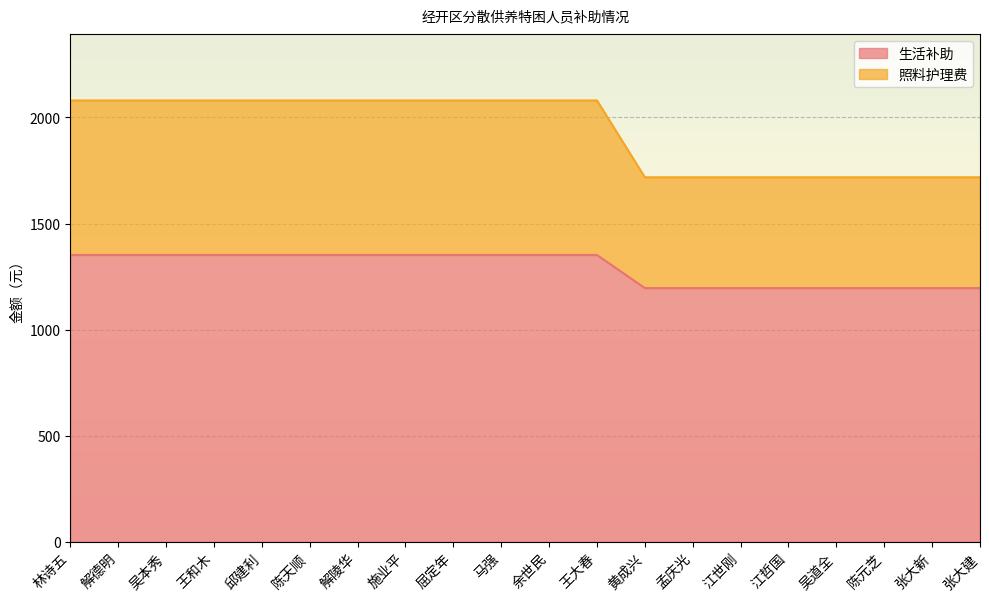

What is the difference between the maximum and minimum values in the 生活补助 series?

156